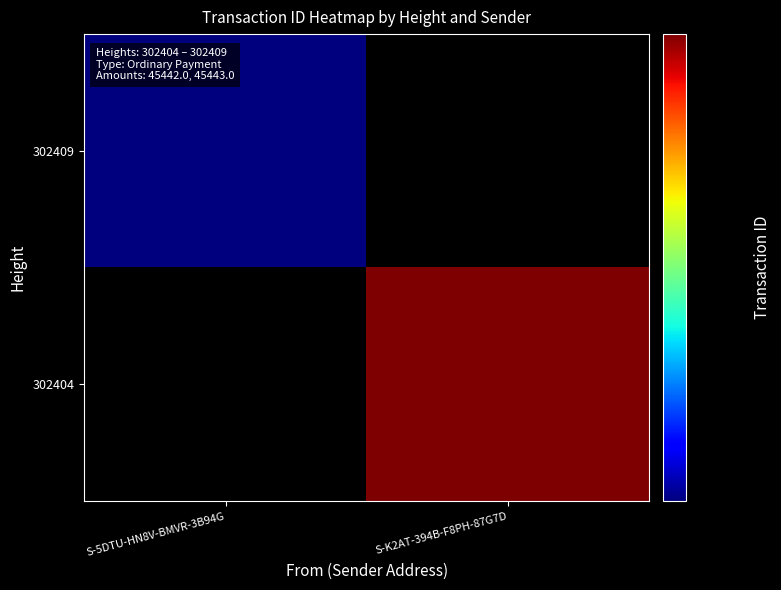

The value of 302404 at S-K2AT-394B-F8PH-87G7D is 833305052689034752.0. True or false?

True